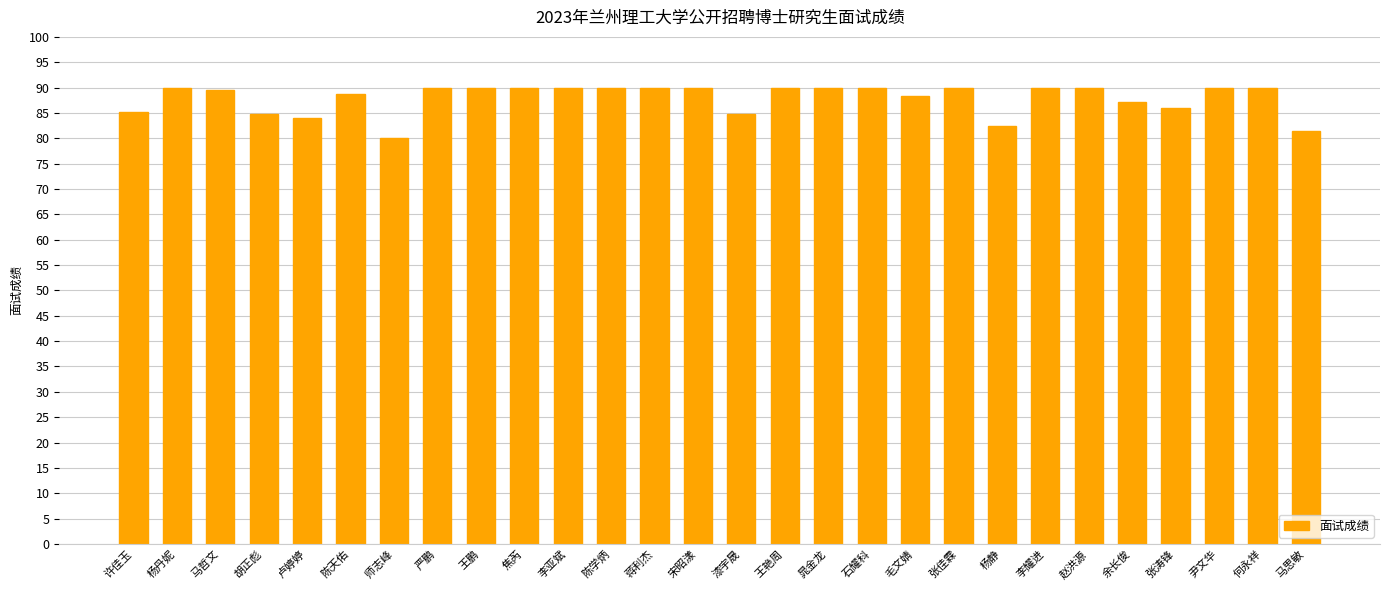

What is the approximate value at 赵洪源?

90.0